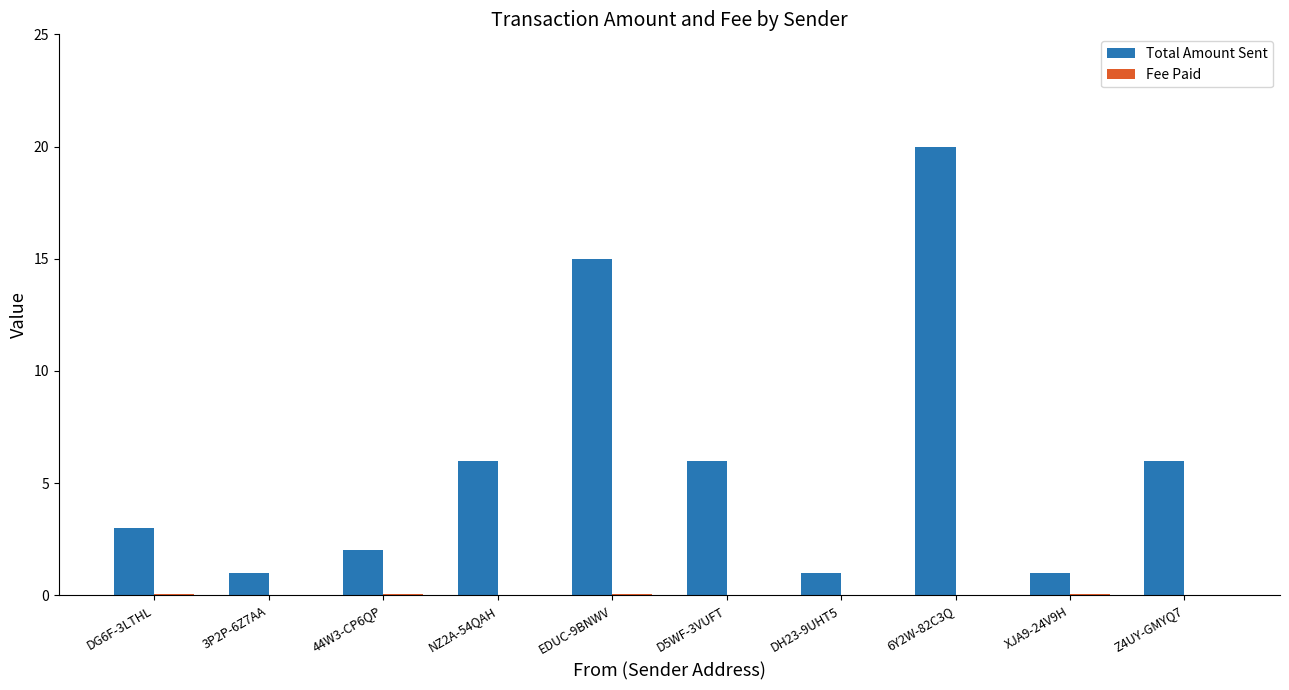

At which category is the sum across all series the highest?

6Y2W-82C3Q